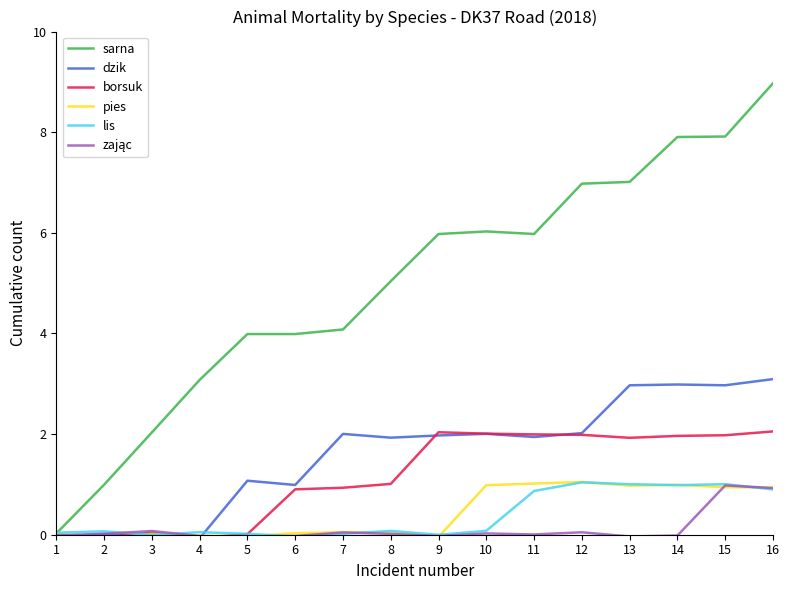

Is it true that borsuk equals 2.0 at 9?

True